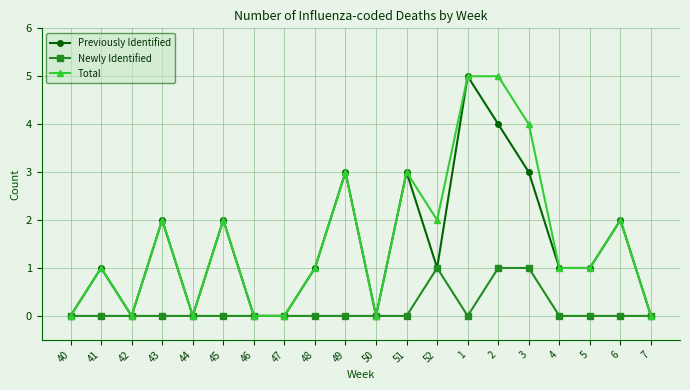

What are all the series names shown in the legend?

Previously Identified, Newly Identified, Total